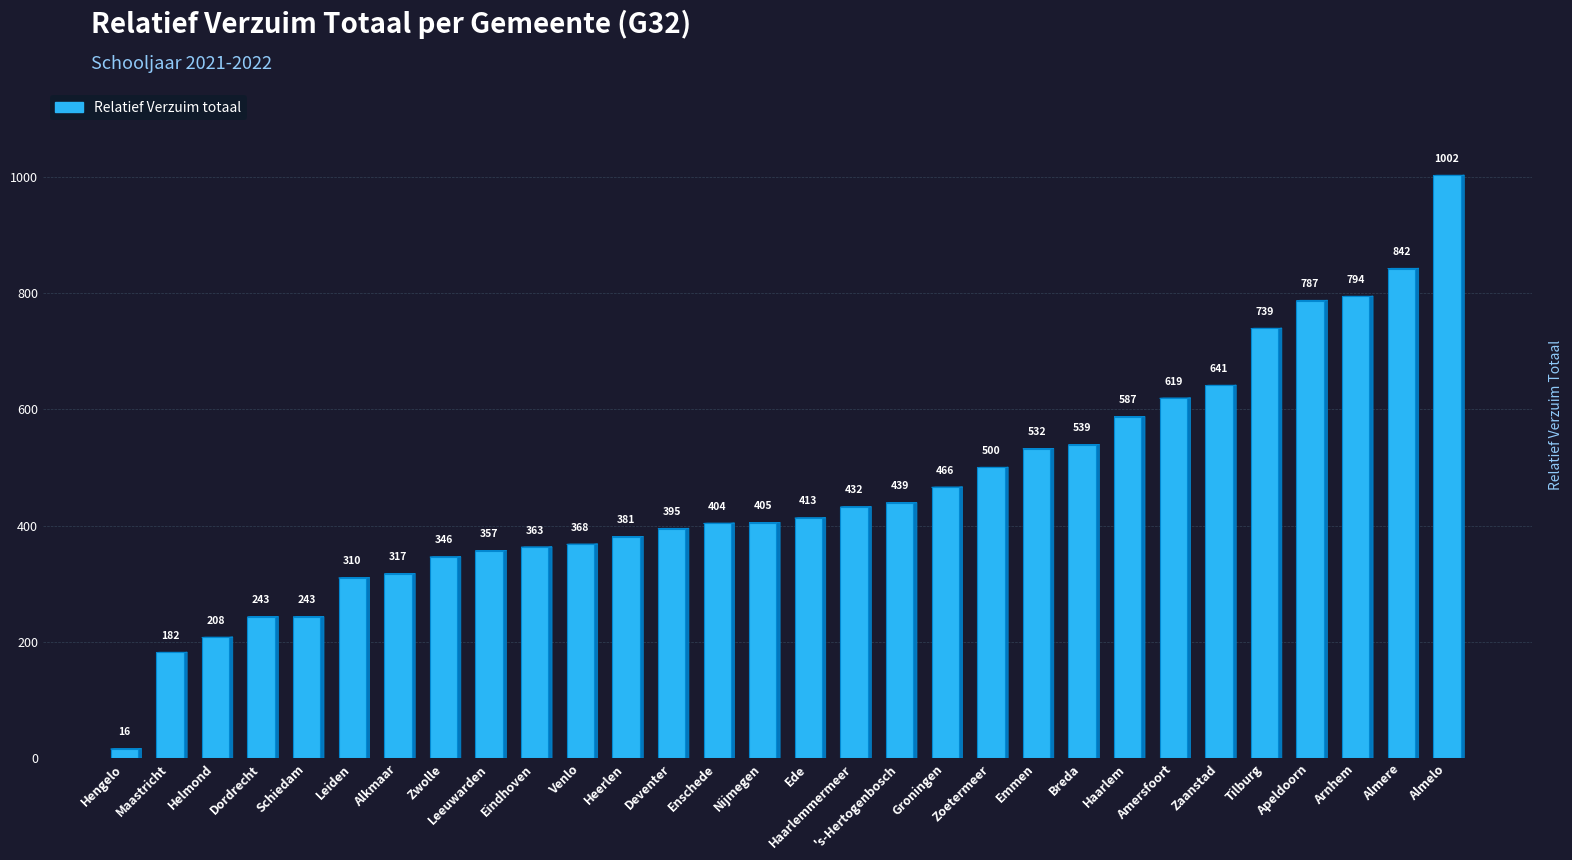

What position from the left is Groningen?

19